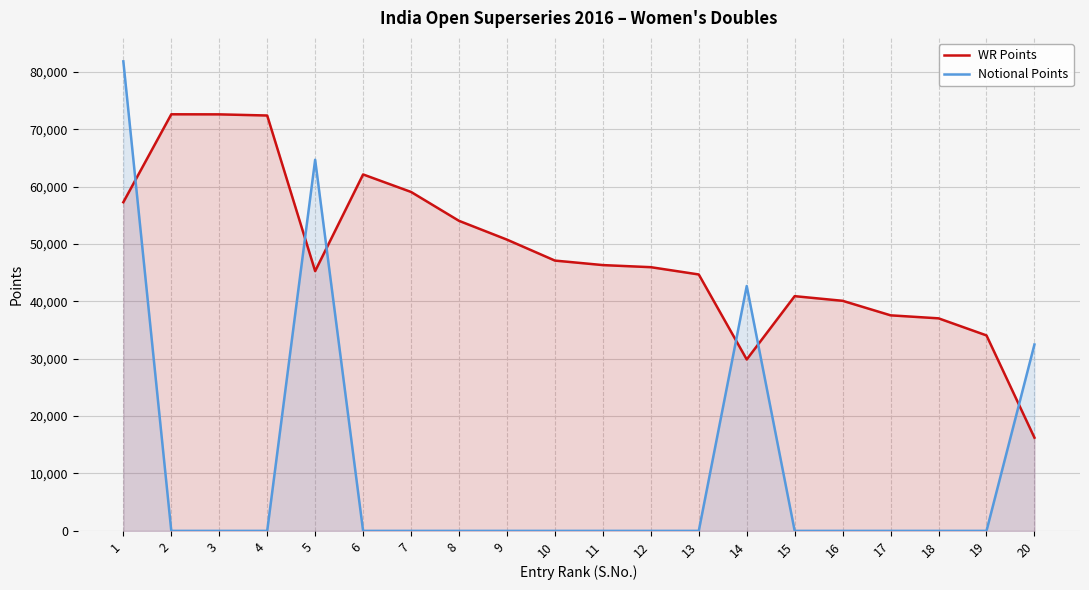

Which series has the widest spread of values?

Notional Points